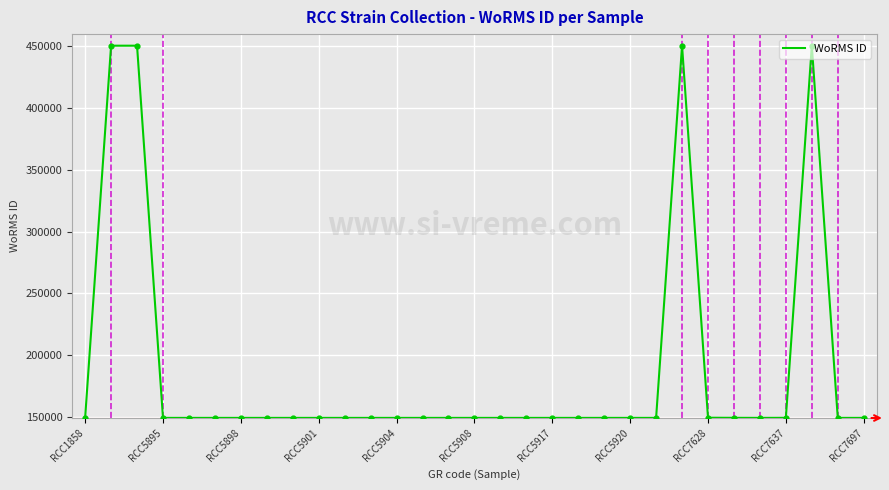

What is the maximum value shown in the chart?

450619